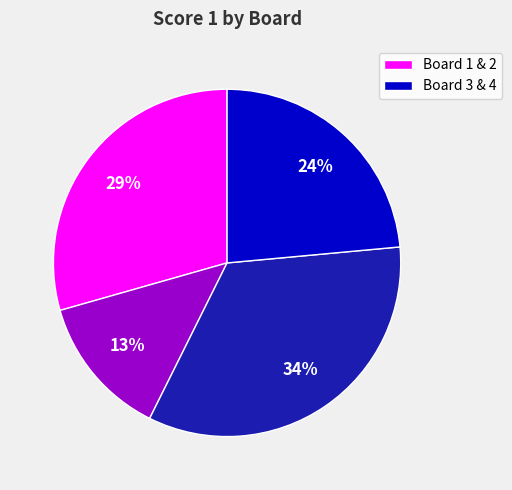

To the nearest percent, what is the average slice percentage?

25%